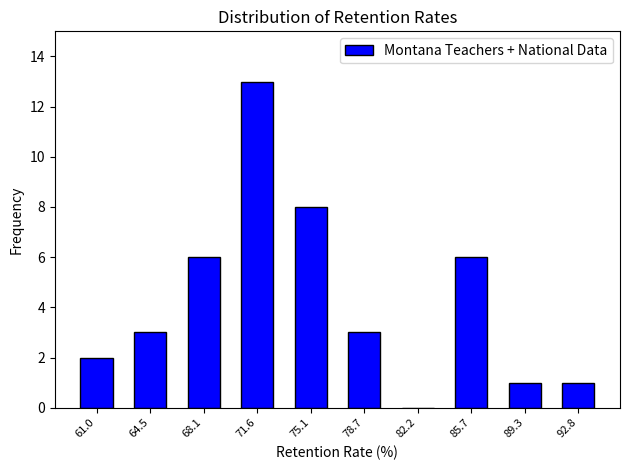

Reading left to right, list every bar in this chart as the range it spans on the x-axis followed by its height. Neither the bar edges nor the heights are printed on the chart, so give them approximately, as read against the axes.

59.0 to 63.0: 2
63.0 to 66.5: 3
66.5 to 70.0: 6
70.0 to 73.5: 13
73.5 to 77.0: 8
77.0 to 80.5: 3
80.5 to 84.0: 0
84.0 to 87.5: 6
87.5 to 91.0: 1
91.0 to 94.5: 1